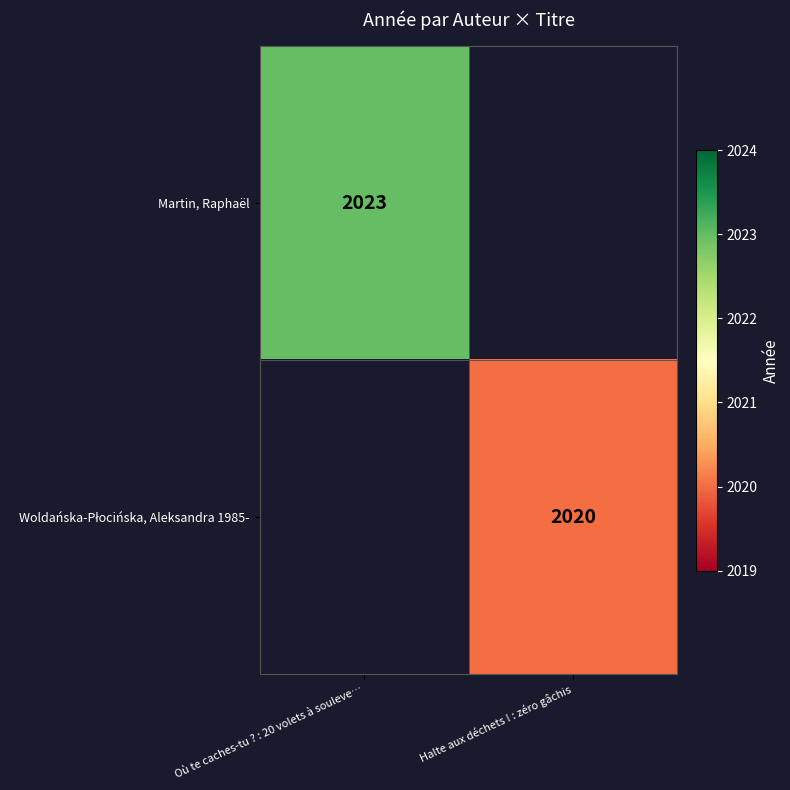

How many categories are shown in the chart?

2